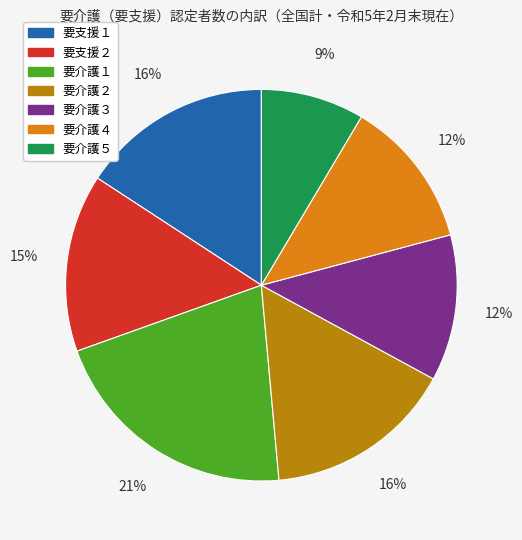

What percentage is the 要介護３ slice, to the nearest percent?

12%